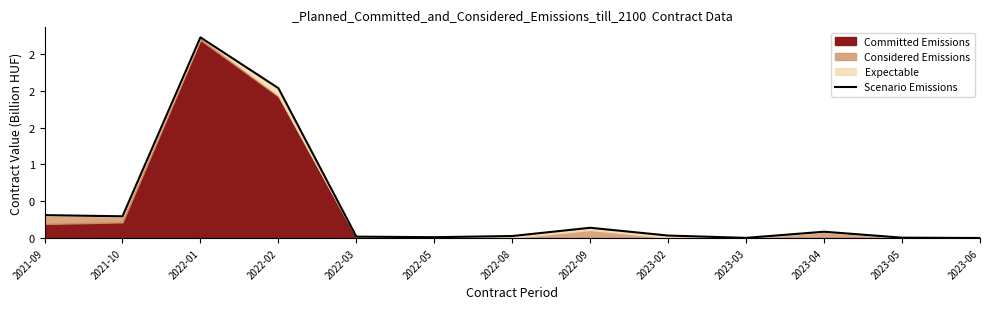

True or false: the data shows 0.1 at 2023-04.

True